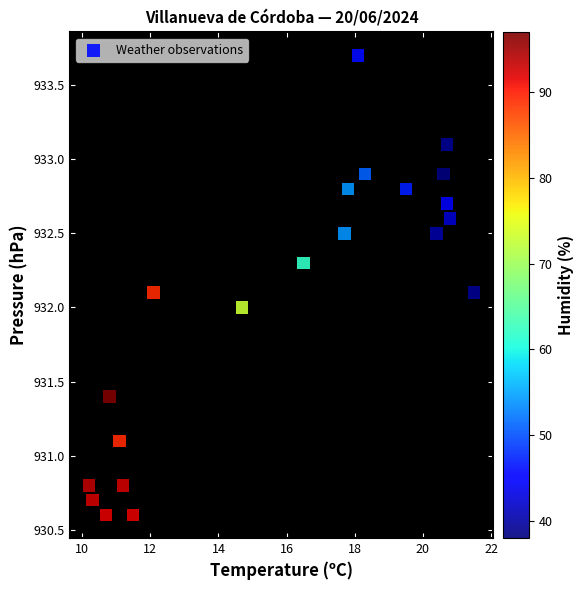

What is the range of X values (max minus min)?

11.3